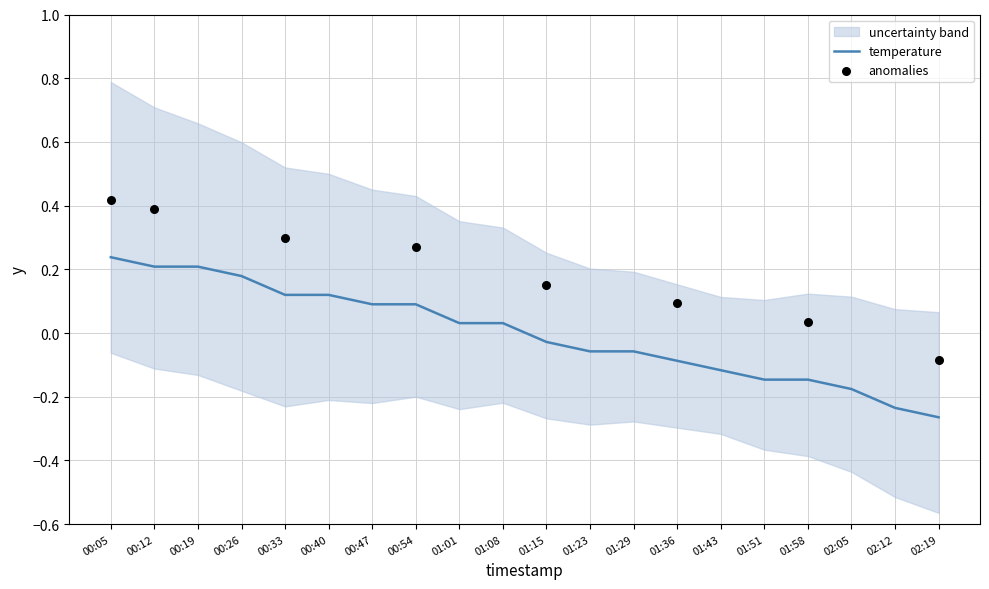

Between 02:19 and 00:54, which is larger?

00:54